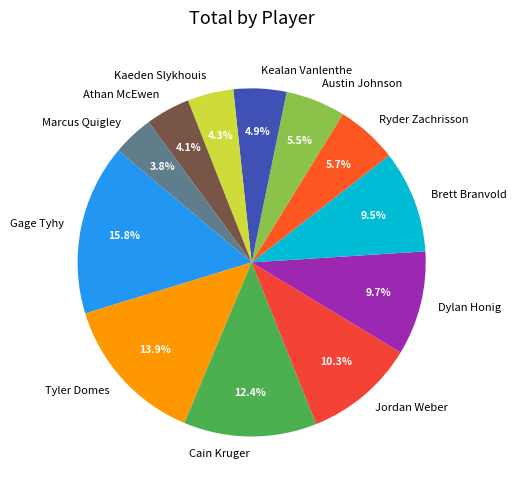

Is the sum of Ryder Zachrisson and Gage Tyhy greater than half?

No